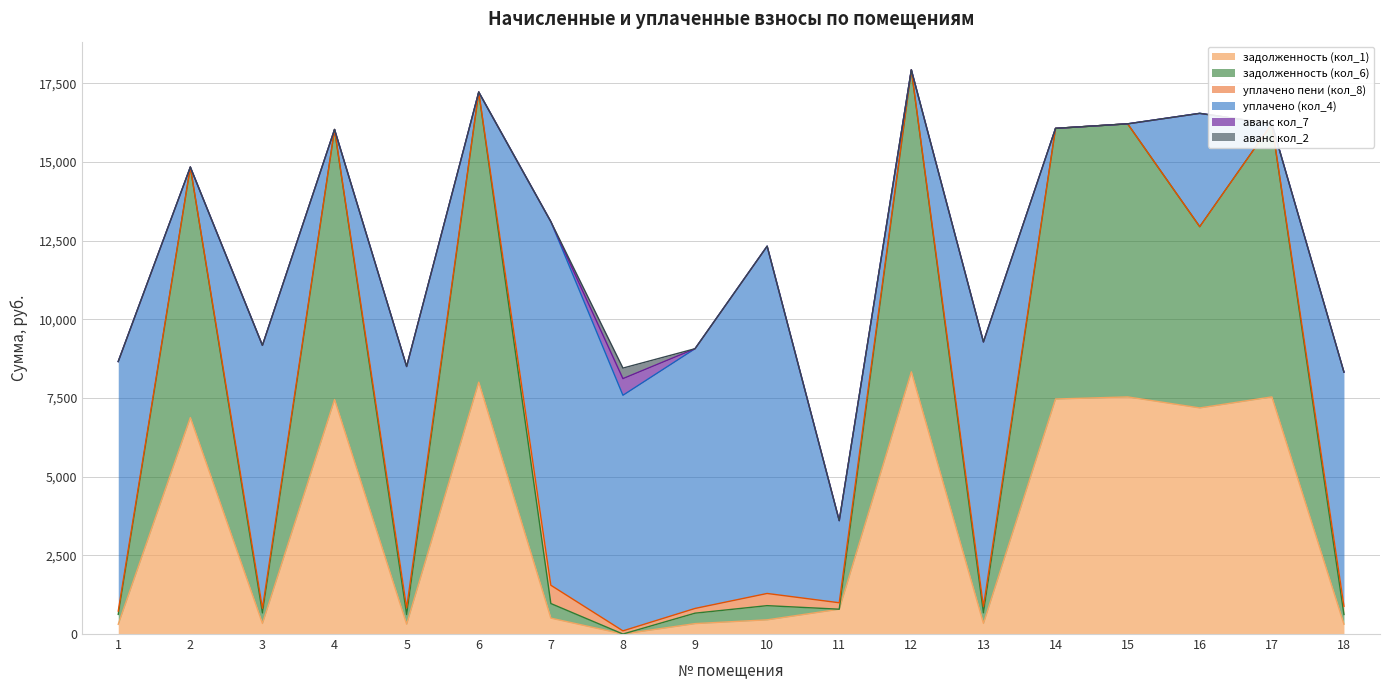

What are all the series names shown in the legend?

задолженность (кол_1), задолженность (кол_6), уплачено пени (кол_8), уплачено (кол_4), аванс кол_7, аванс кол_2